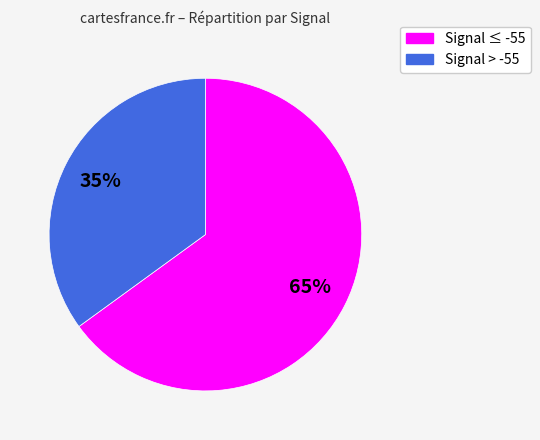

Is there a majority slice in this chart?

Yes